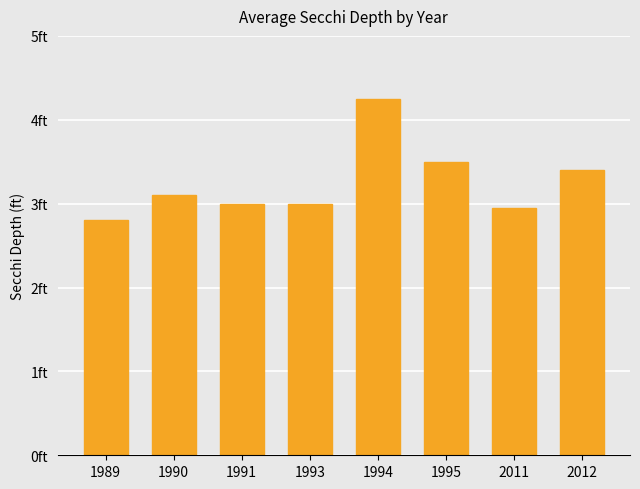

What is the change in value from 2011 to 2012?

+0.4